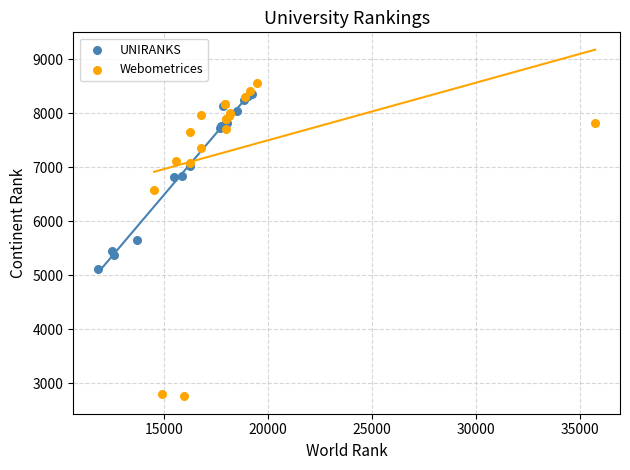

Which series contains the highest Y value?

Webometrices